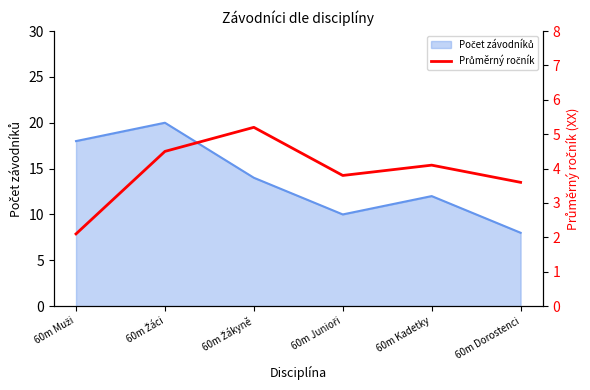

Rank the categories by value from lowest to highest.

60m Muži, 60m Dorostenci, 60m Junioři, 60m Kadetky, 60m Žáci, 60m Žákyně